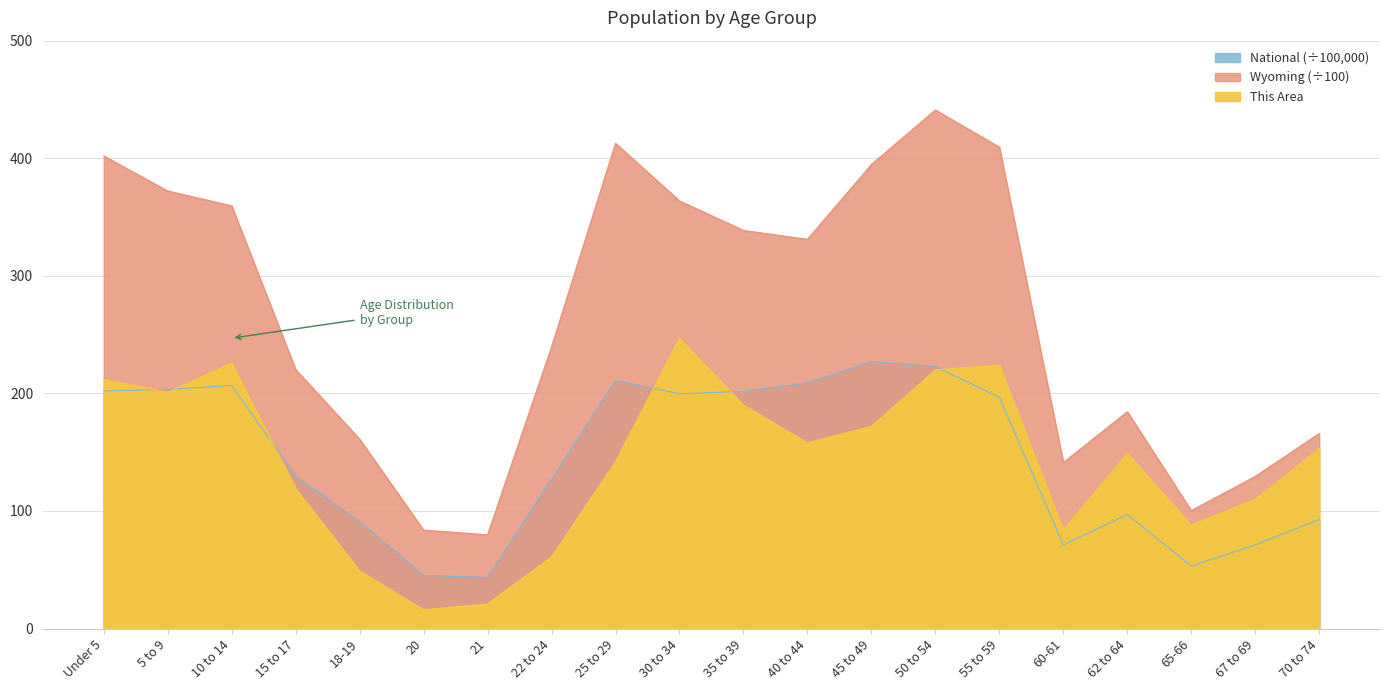

What is the minimum value shown in the chart?

16.0